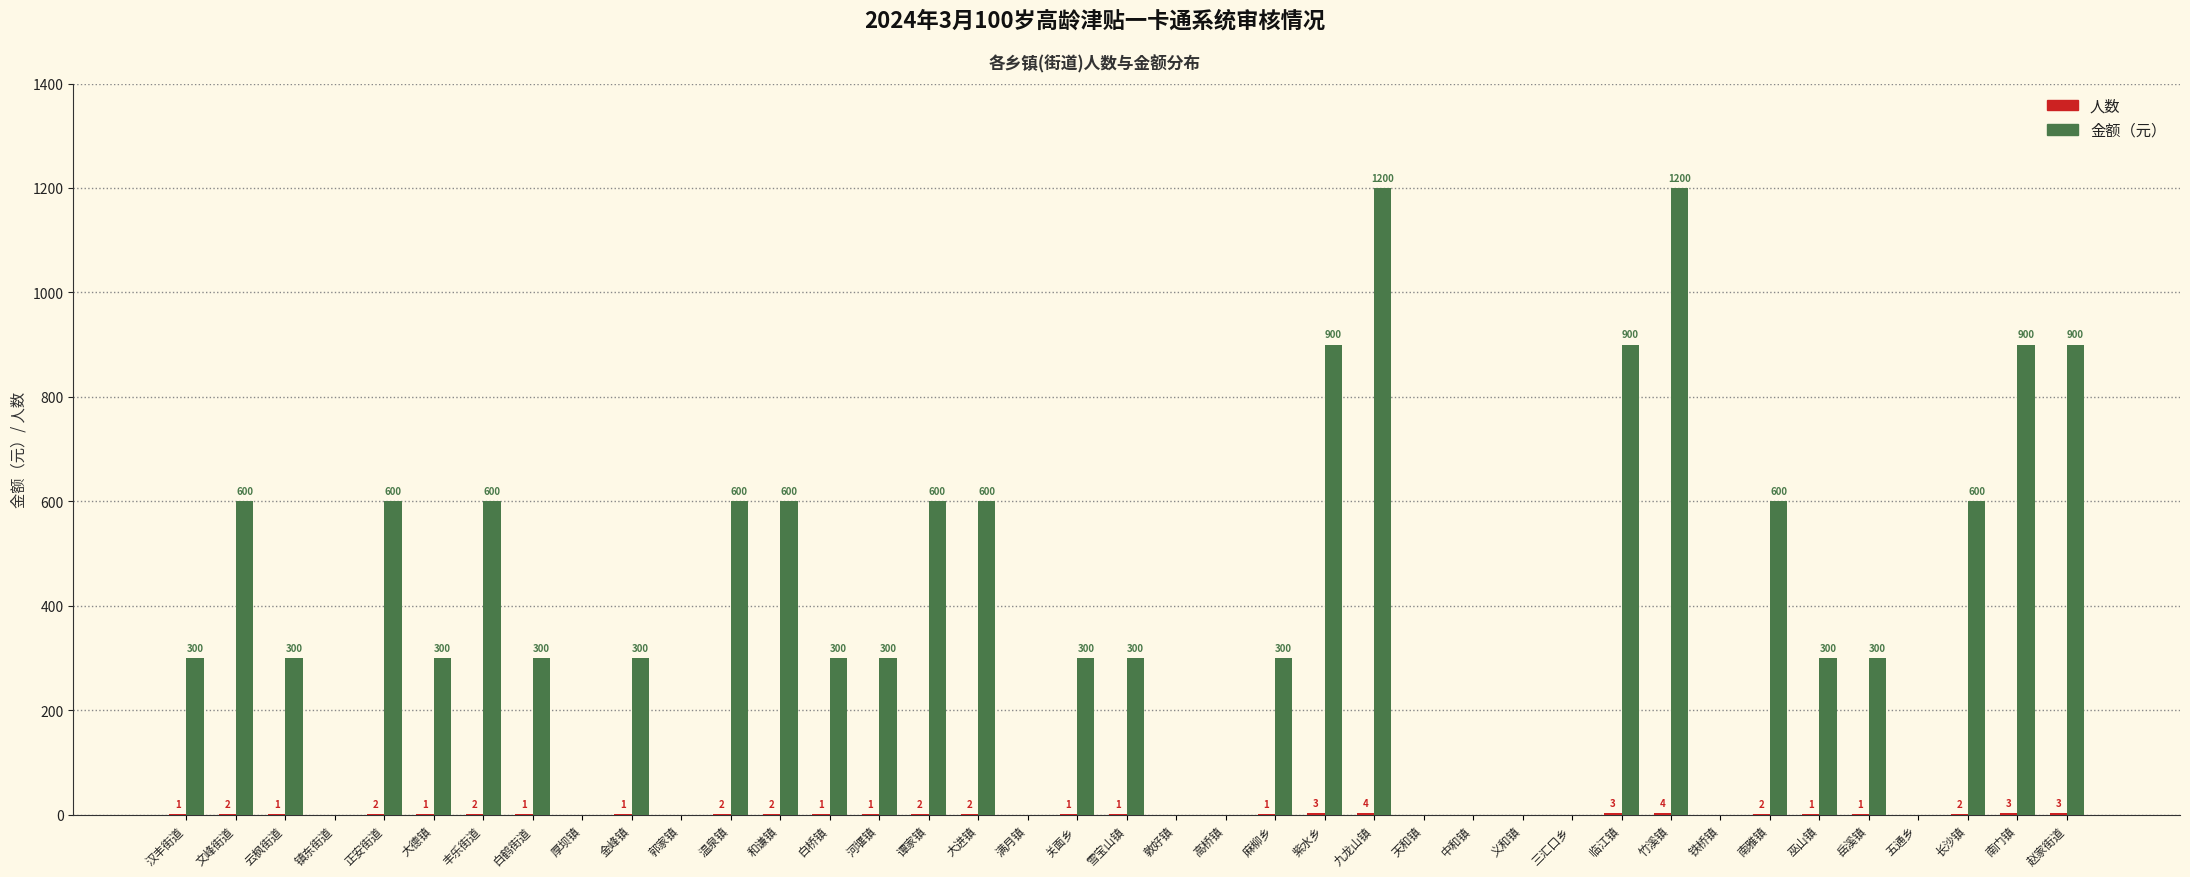

What is the sum of all 金额（元） values?

15000